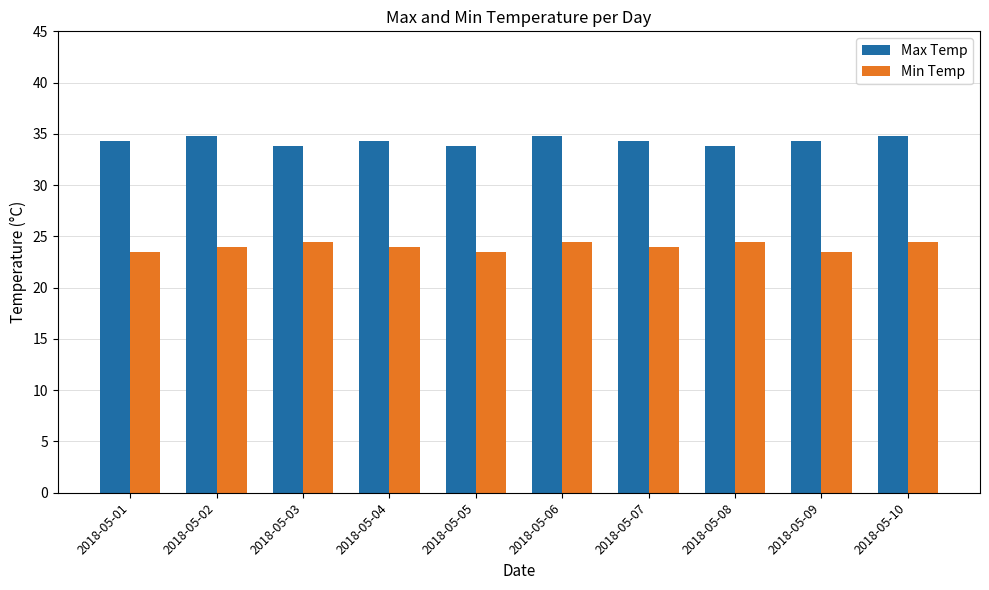

What is the difference between the maximum and minimum values in the Min Temp series?

1.0